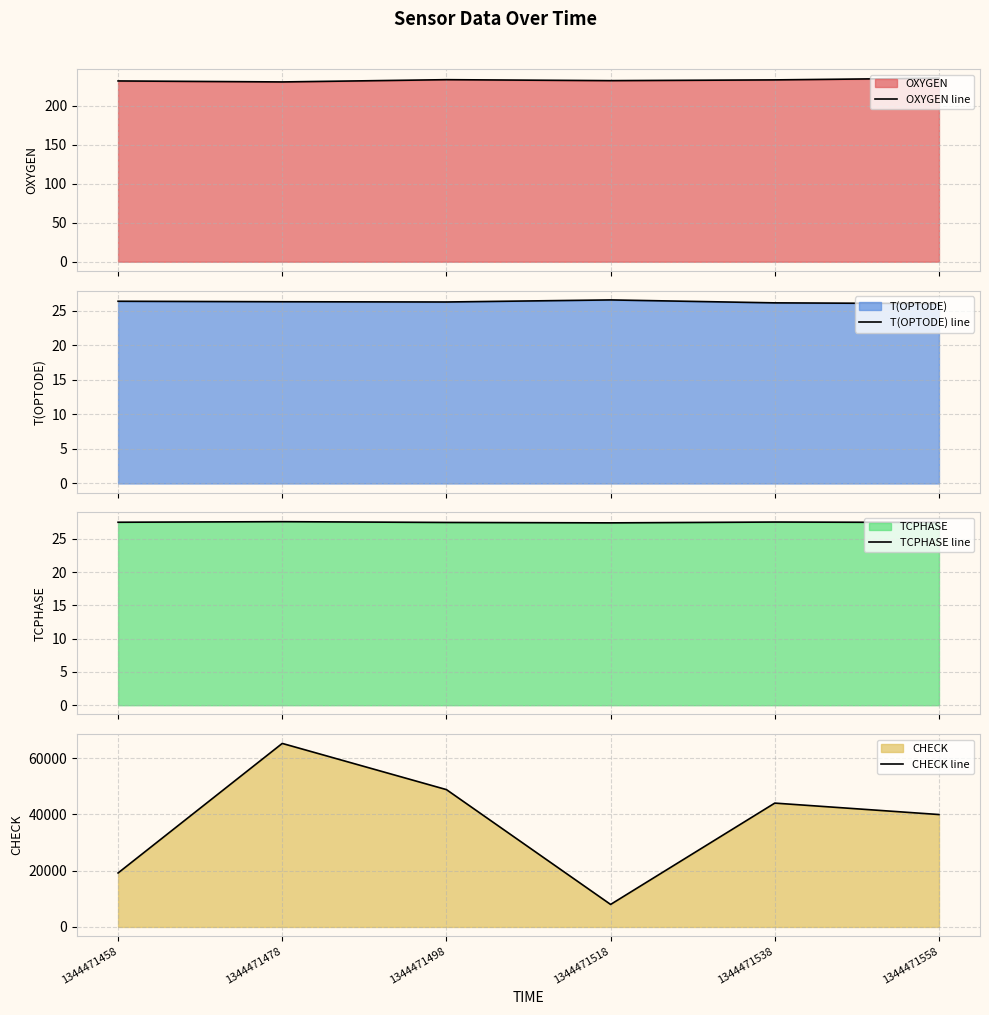

What is the highest value of the TCPHASE line series?

27.6